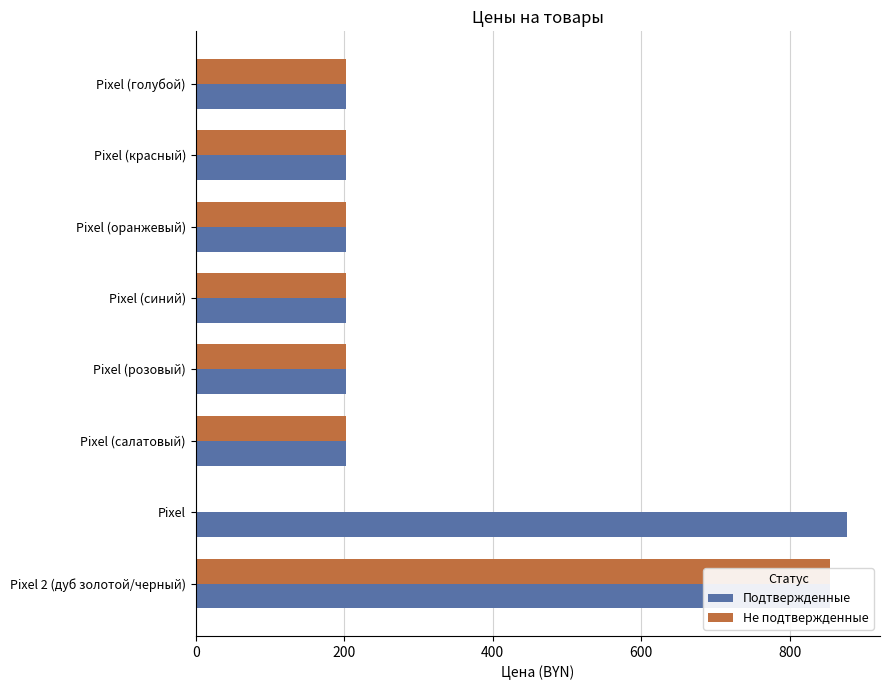

How many bars are there in total?

16